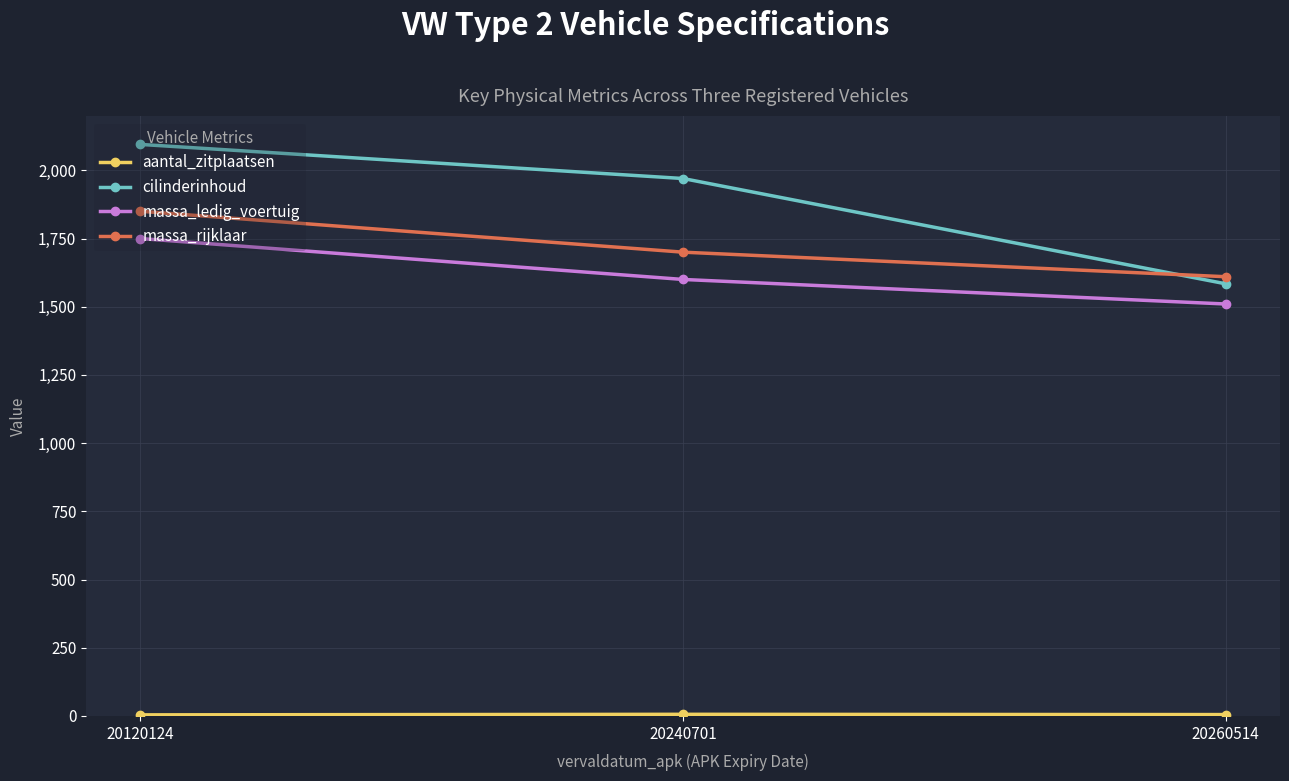

What is the greatest value displayed?

2095